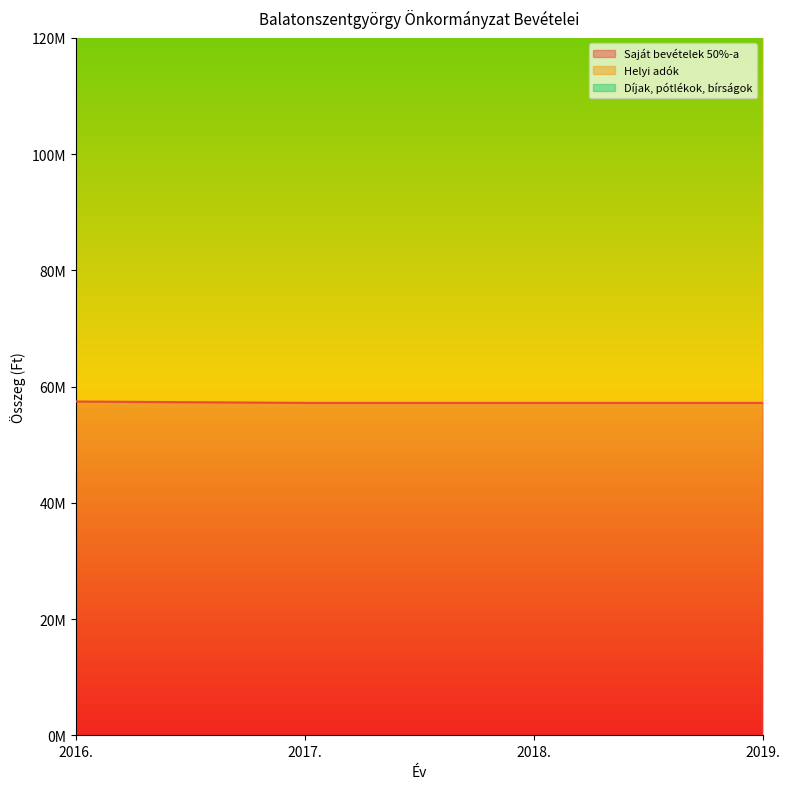

True or false: Helyi adók has more than 1 points higher than both neighbors.

False